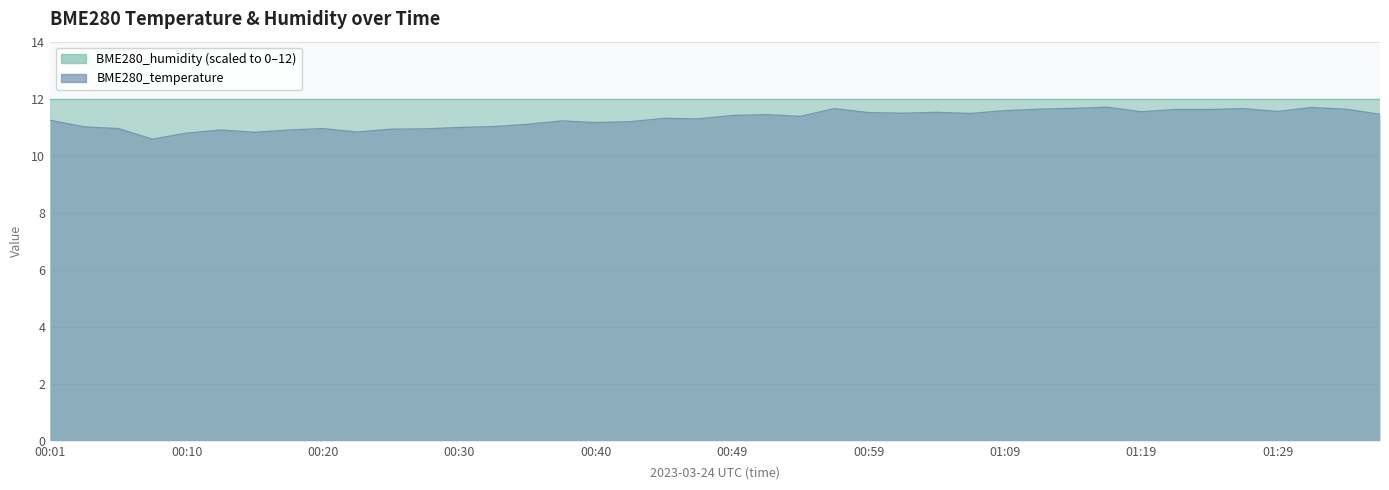

What is the label of the 9th point from the right?

01:17